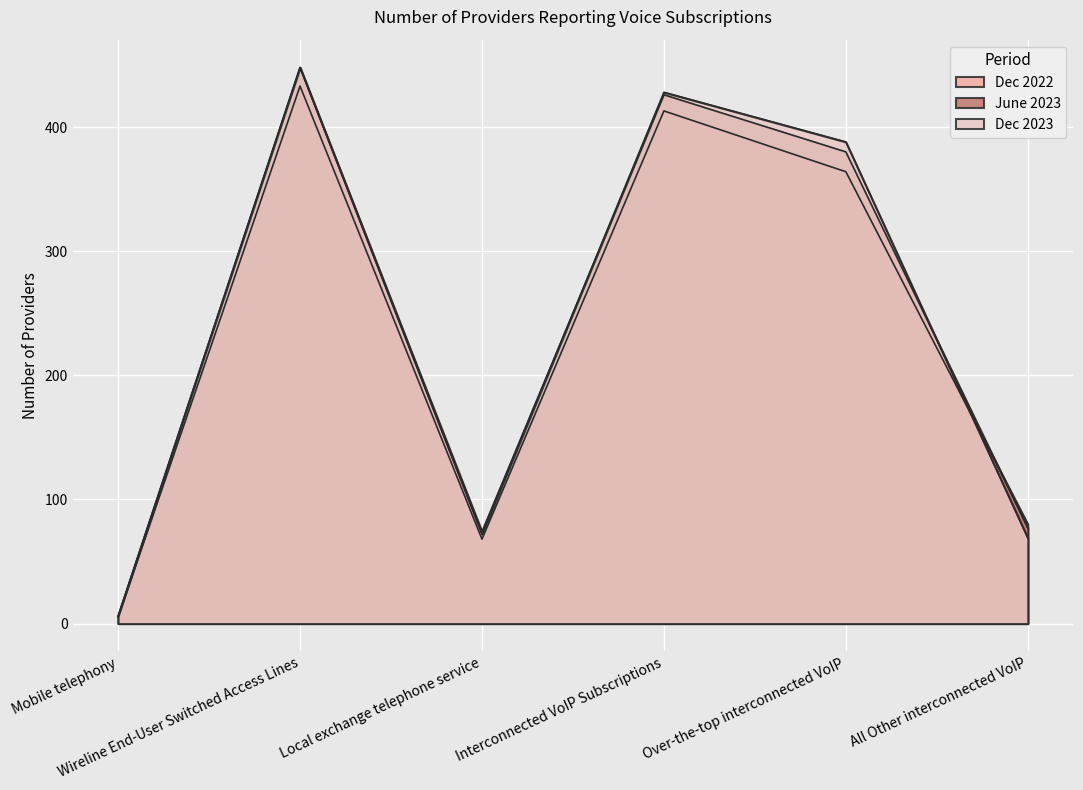

How many interior local valleys does the Dec 2023 series have?

1